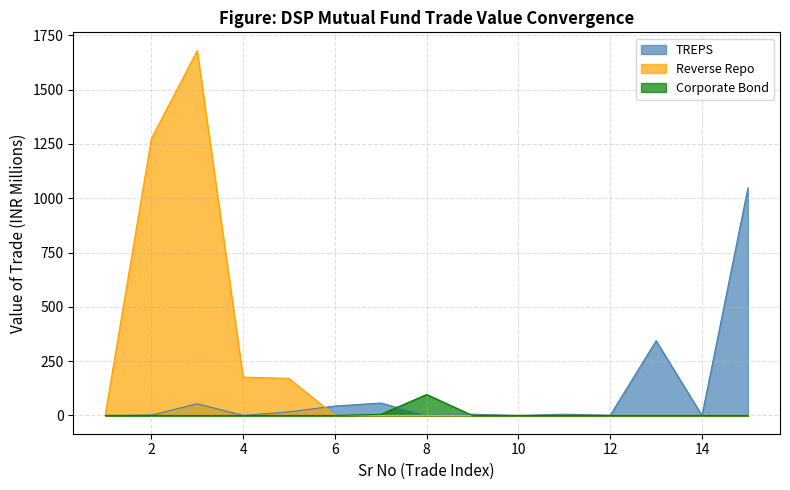

At which label does TREPS reach its peak?

15